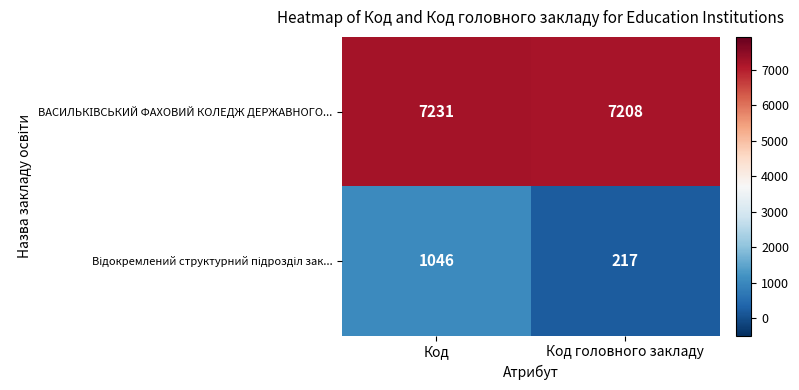

What is the minimum value shown in the chart?

217